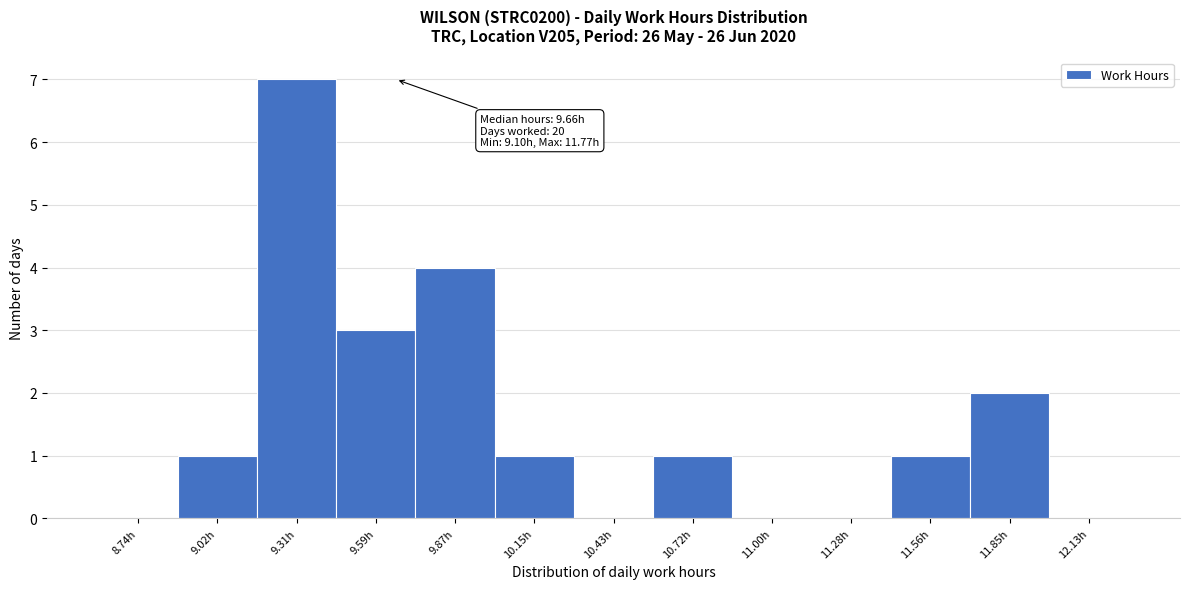

Which range on the x-axis has the tallest bar?

9.15 to 9.45